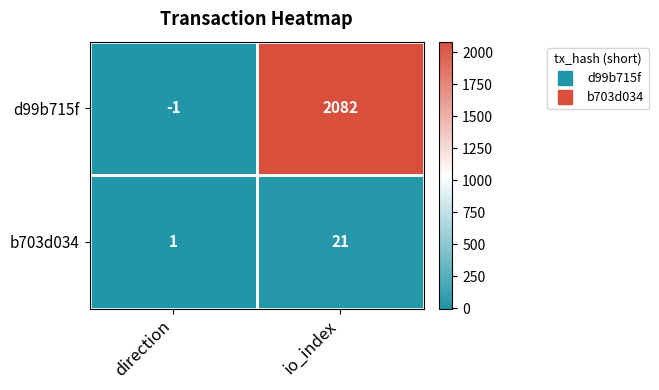

Count the number of data series in this chart.

2